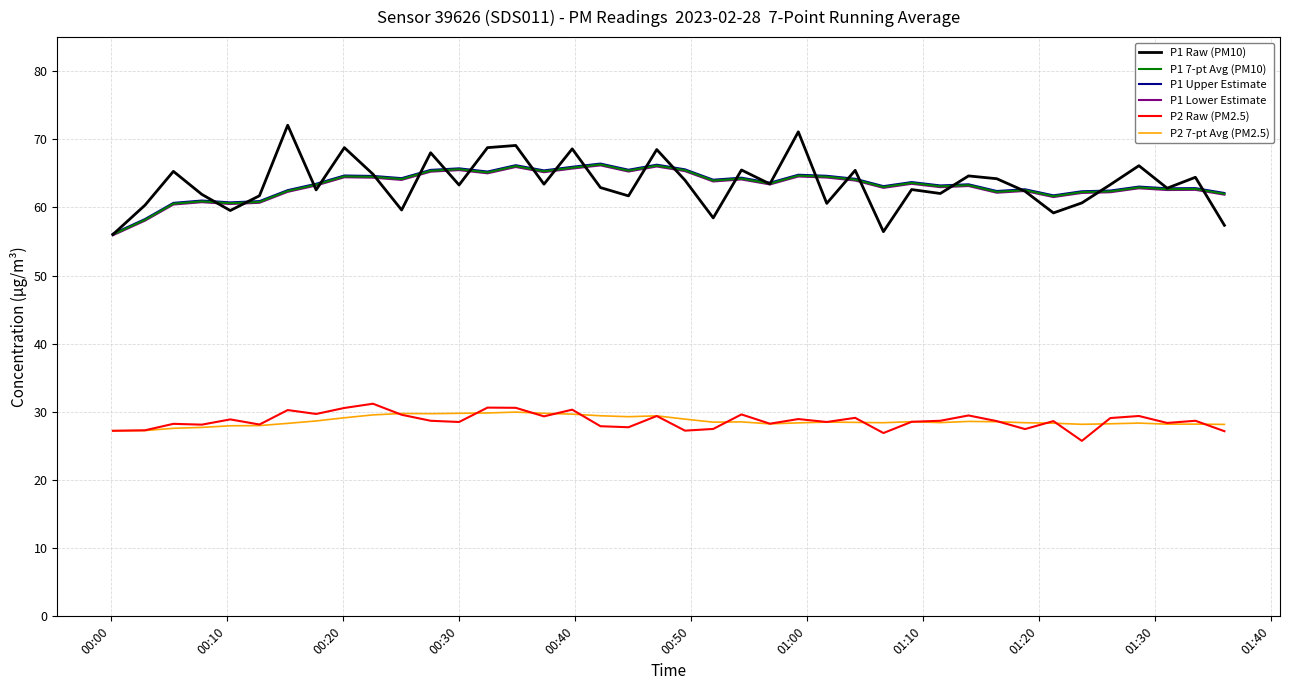

What is the highest value of the P1 Raw (PM10) series?

72.1